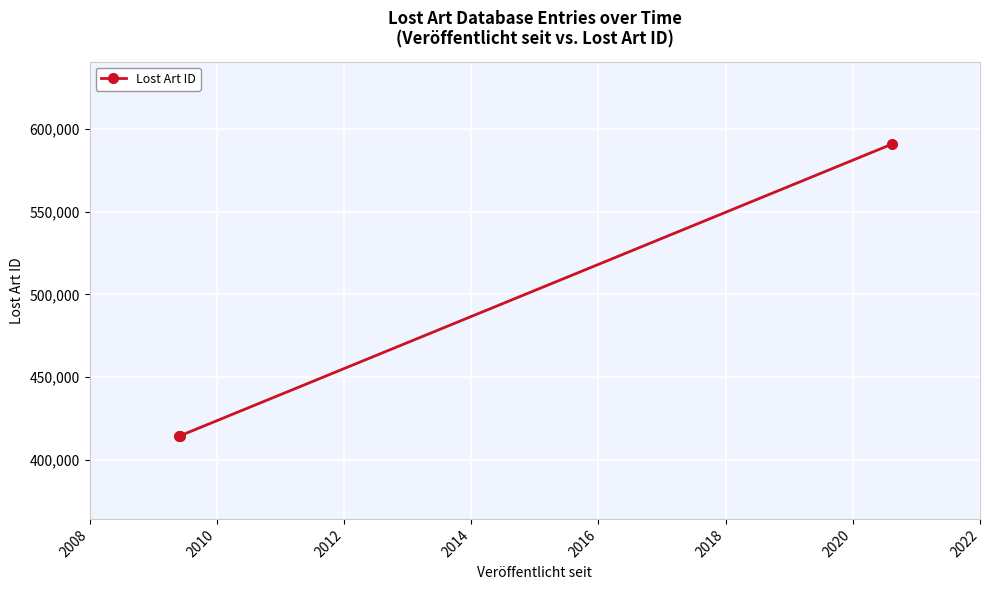

What is the difference between the maximum and minimum values?

176917